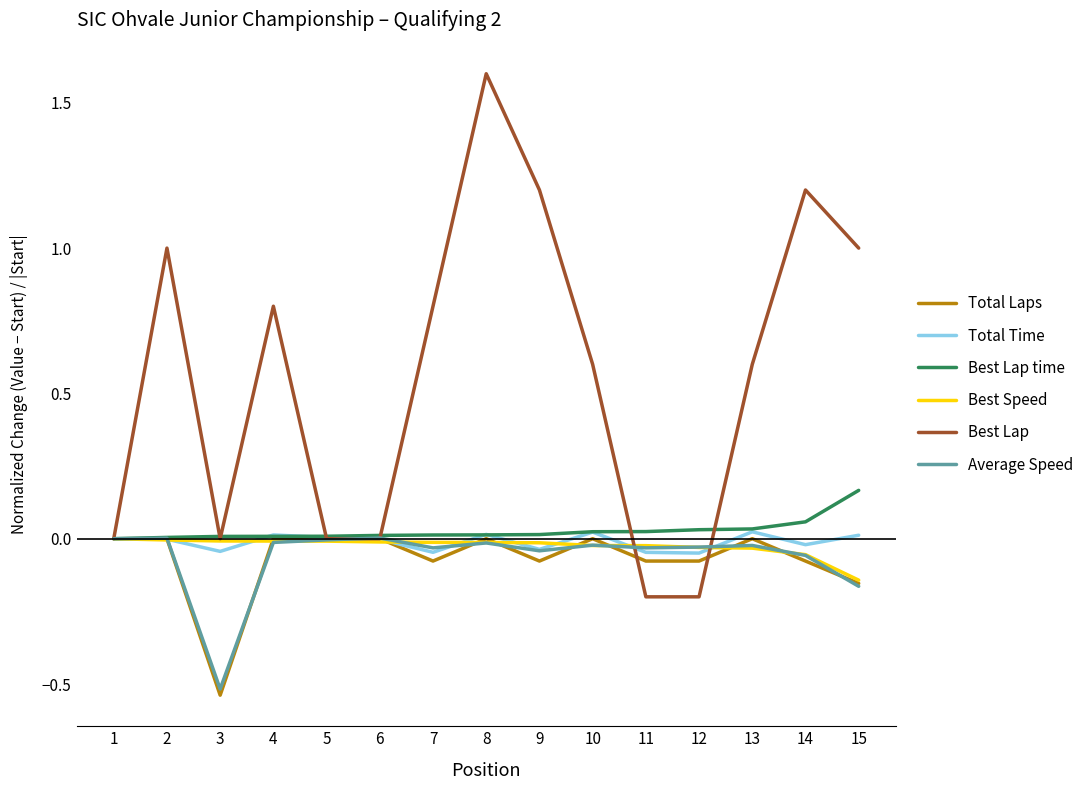

Which category has the lowest value in the Average Speed series?

3